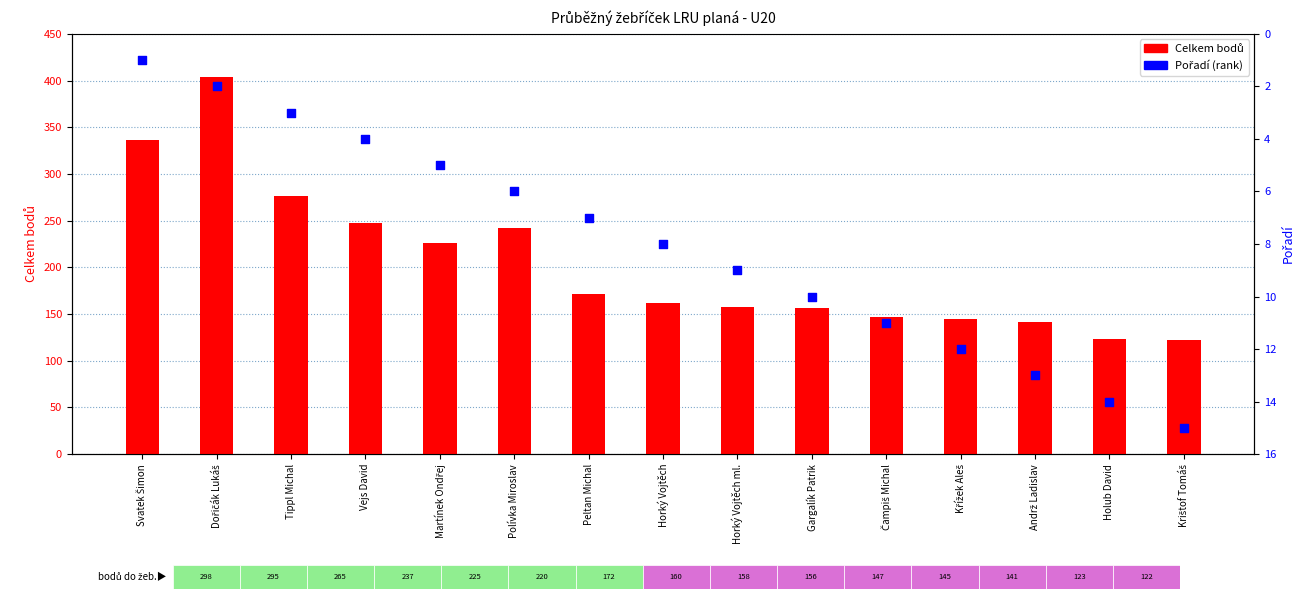

Which series reaches the minimum Y coordinate?

Pořadí (rank)